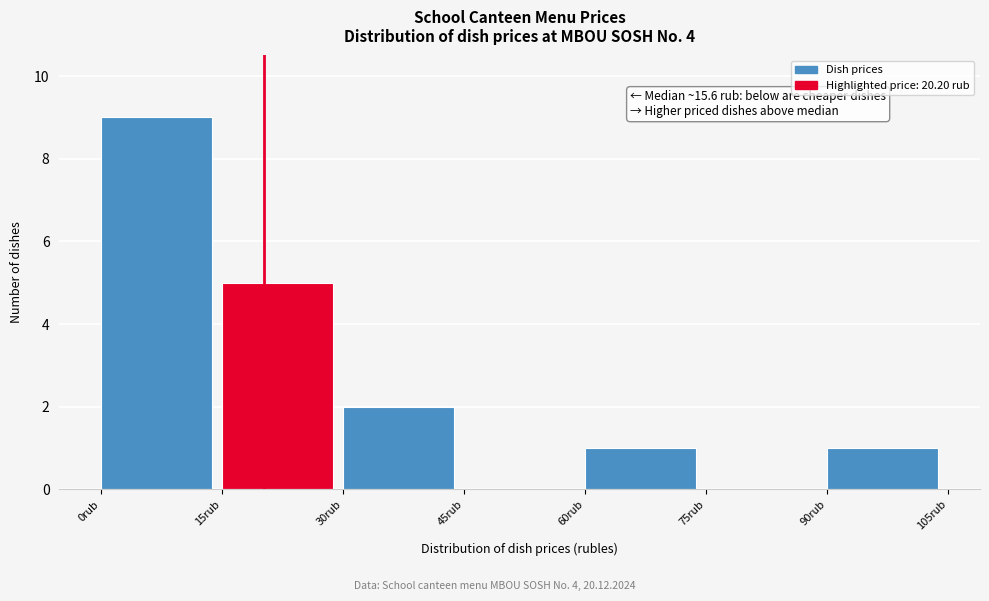

Over which range of the x-axis is the bar tallest?

0 to 15